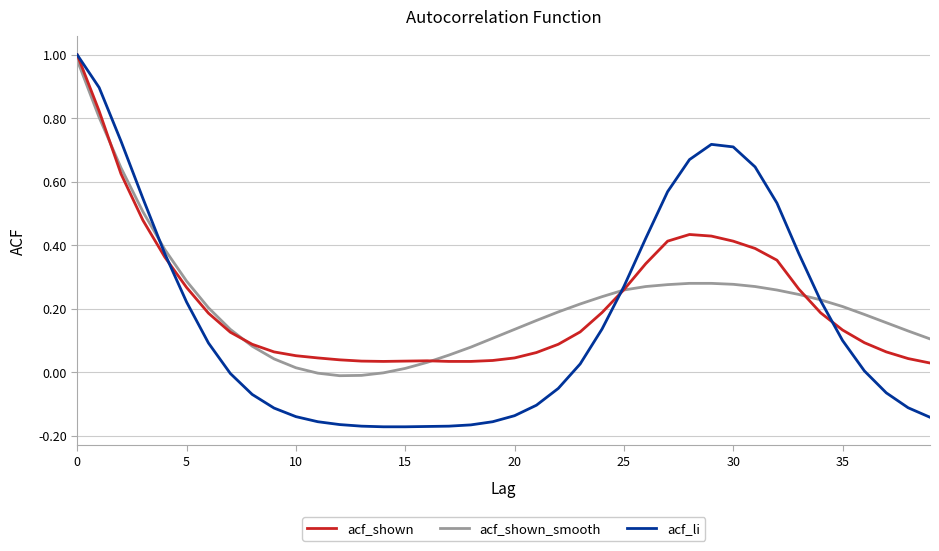

Which series has the largest range (max minus min)?

acf_li